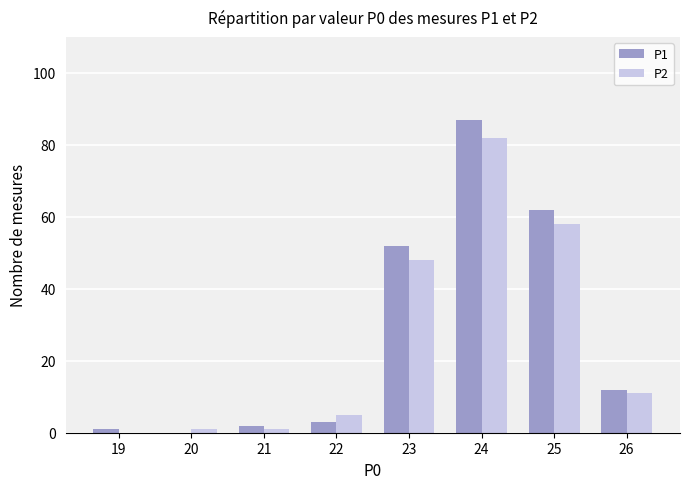

Is the value of P1 at 24 greater than the value of P2 at 19?

Yes